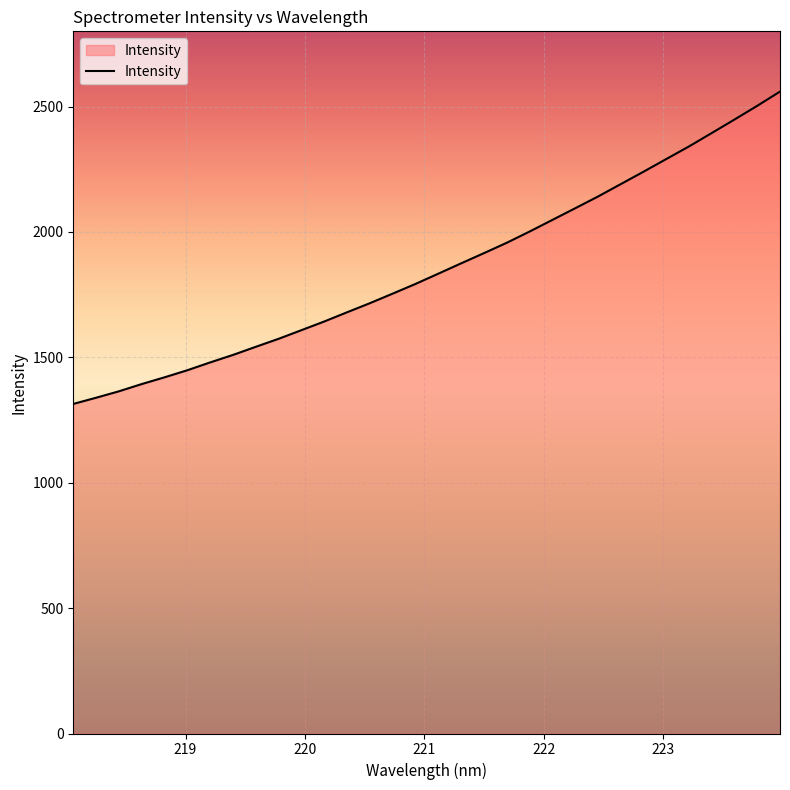

What is the maximum value shown in the chart?

2559.7